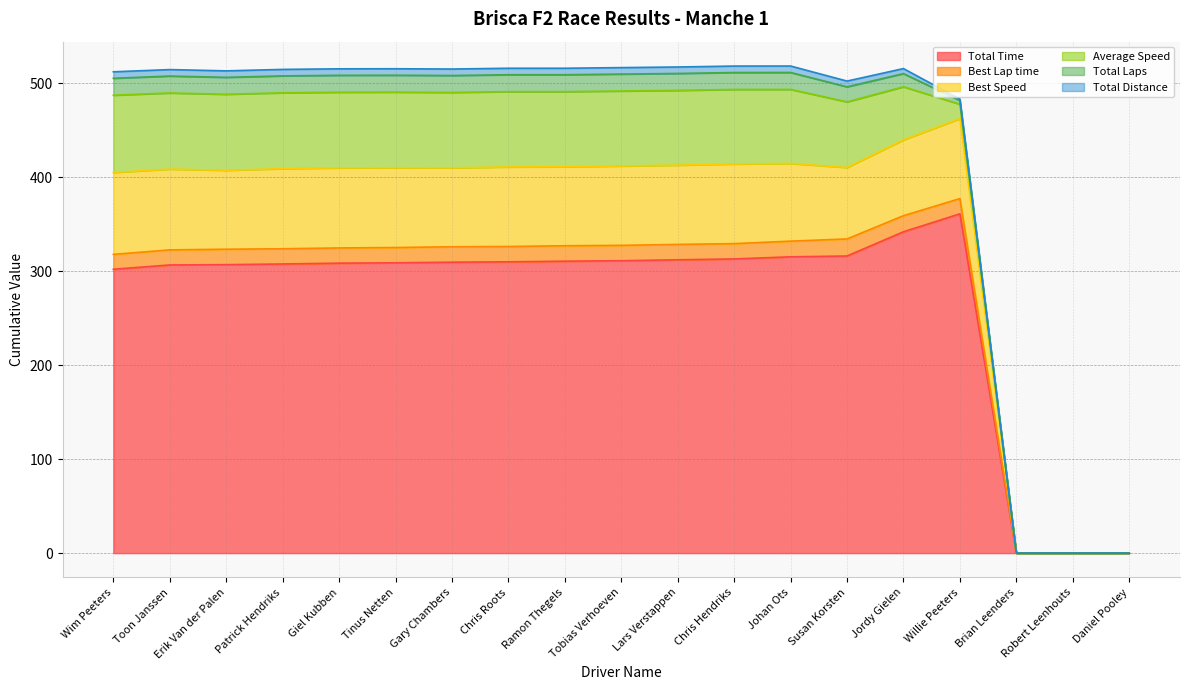

Does the chart have visible grid lines?

Yes